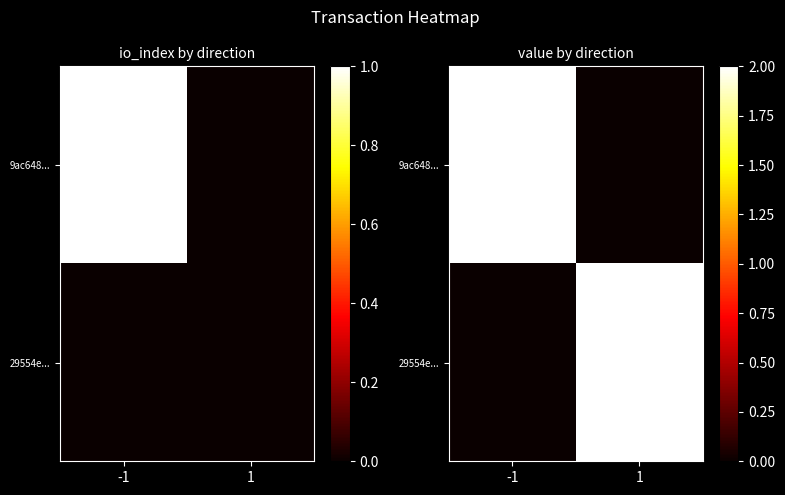

Which series changed the most between -1 and 1?

9ac648...